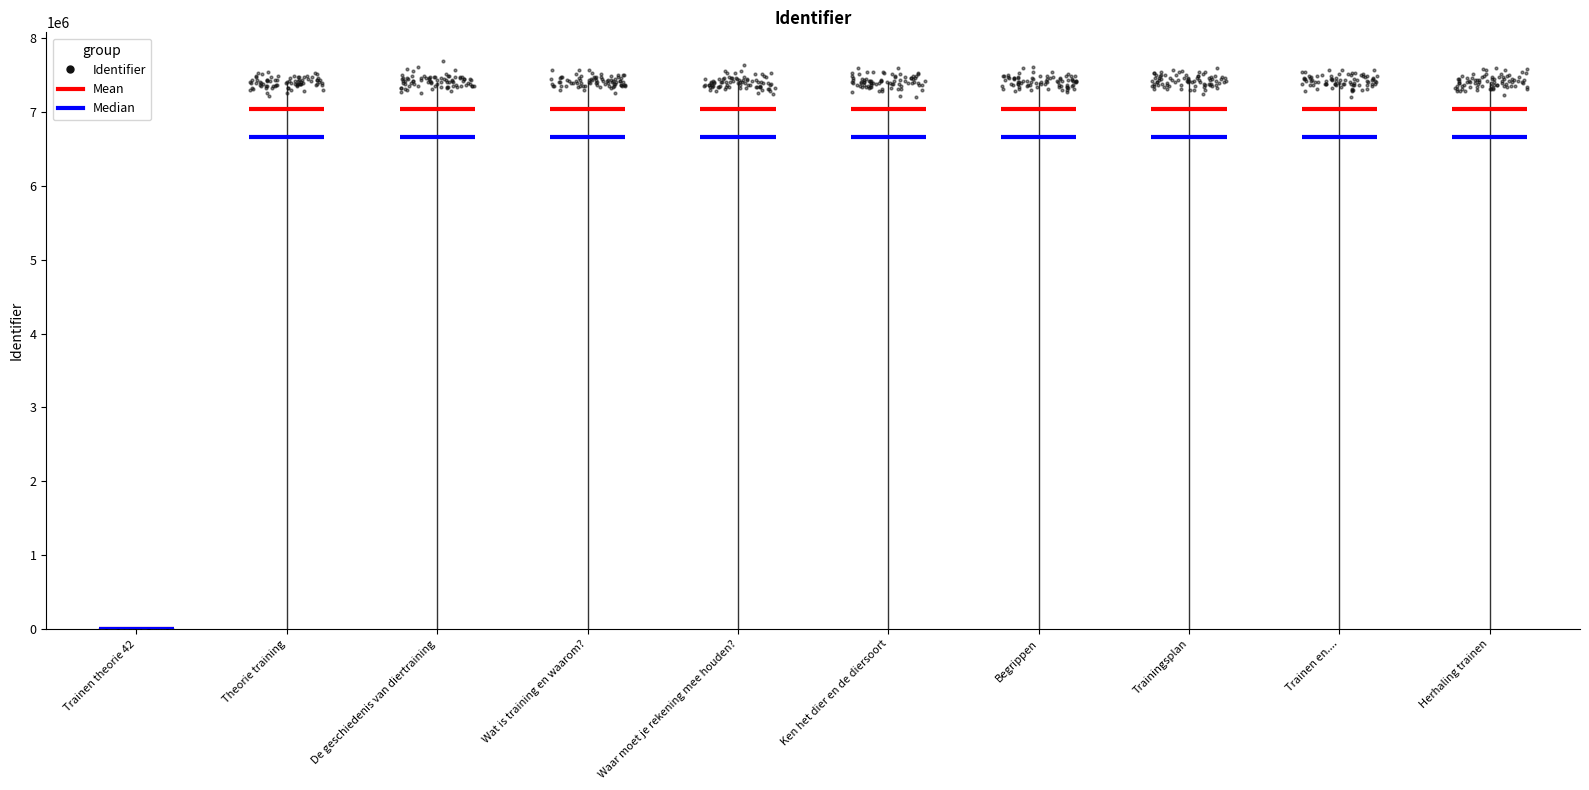

Which has a higher value, Herhaling trainen or Begrippen?

Herhaling trainen